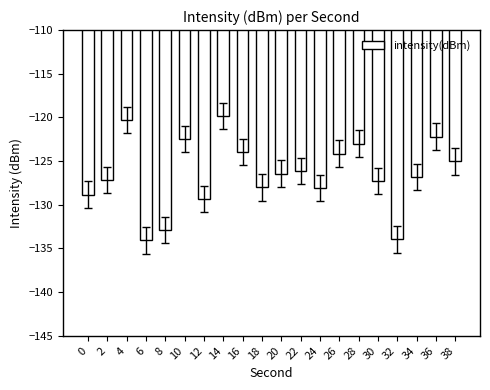

What is the change in value from 30 to 38?

+2.3